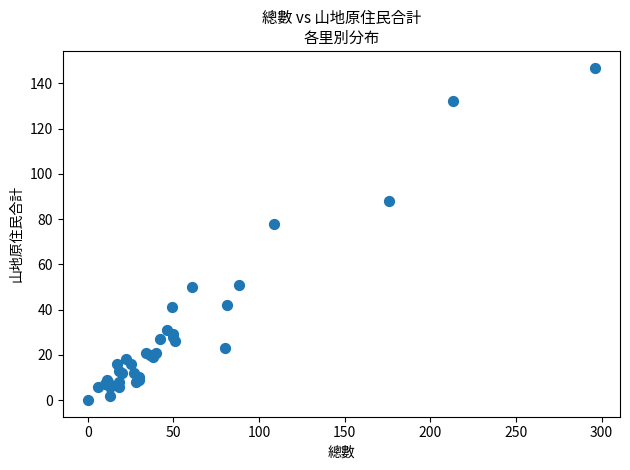

What Y value in the scatter plot is closest to 73?

78